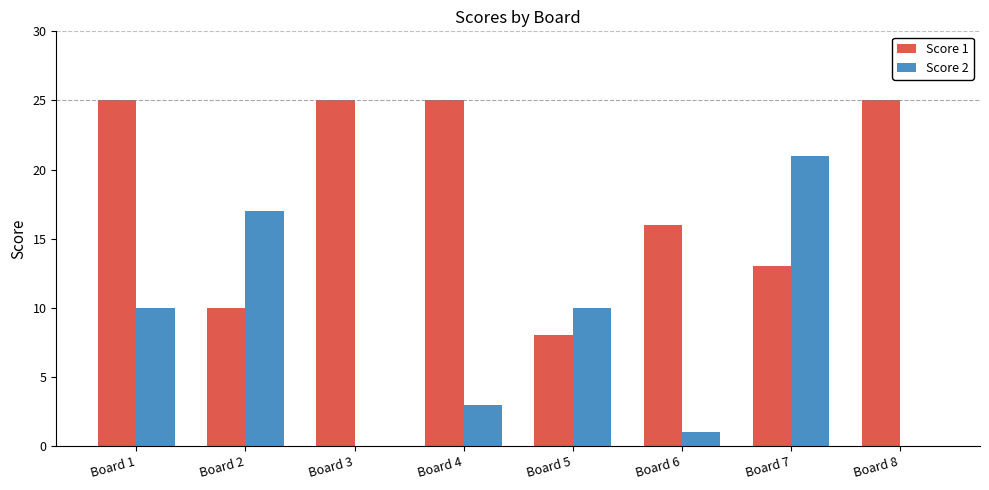

What is the greatest value displayed?

25